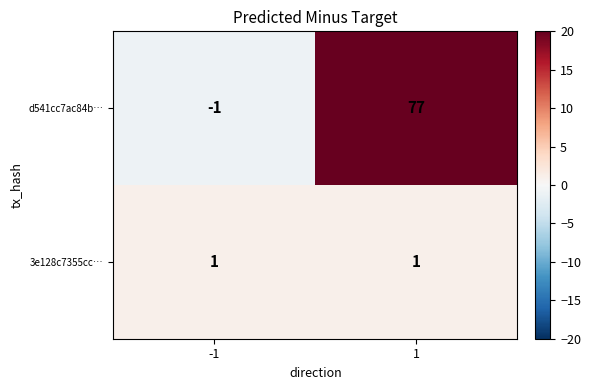

Reading left to right, transcribe all the data shown in this chart.

d541cc7ac84b…: -1=-1	1=77
3e128c7355cc…: -1=1	1=1